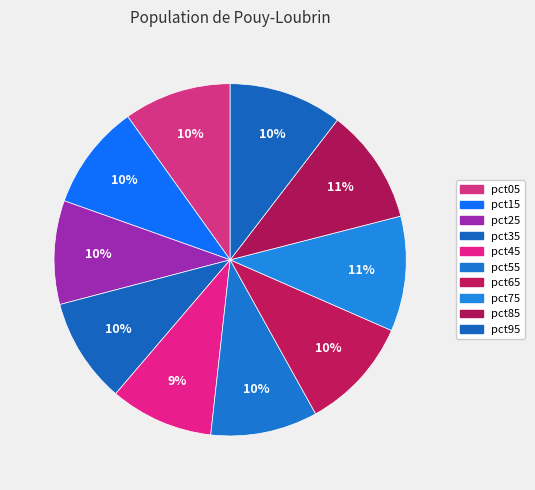

To the nearest percent, what portion does pct95 represent?

10%